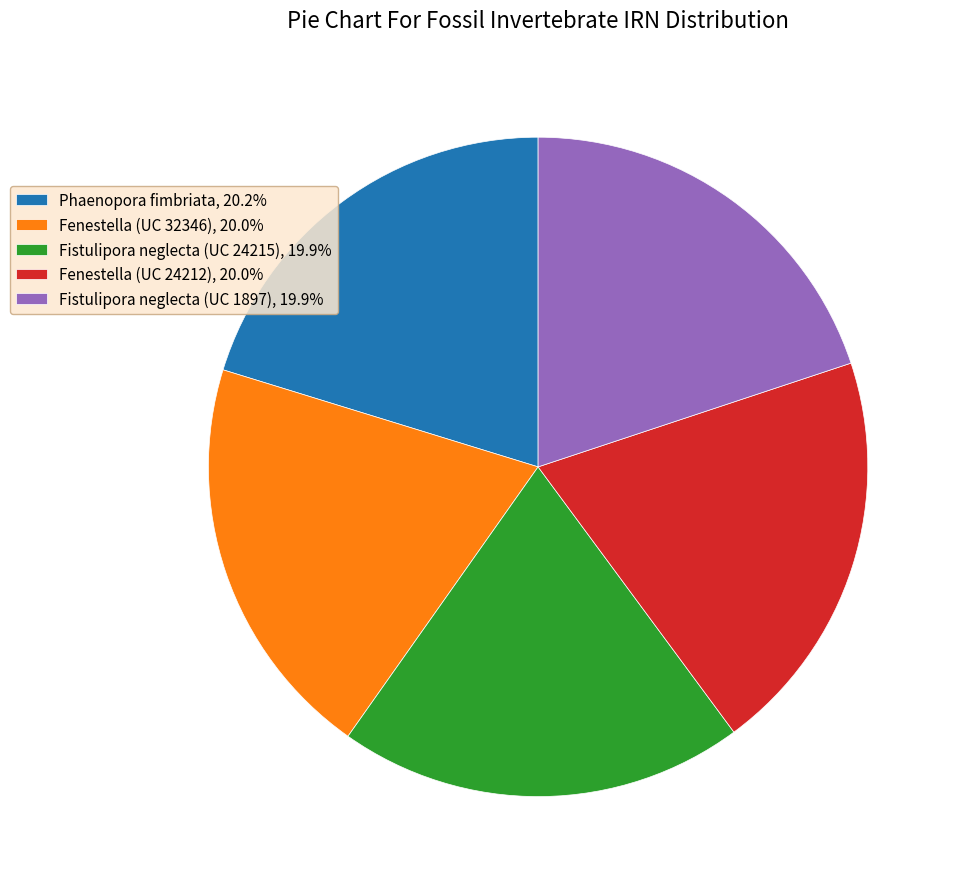

Combined, do Fenestella (UC 32346), 20.0% and Fenestella (UC 24212), 20.0% account for over 50%?

No